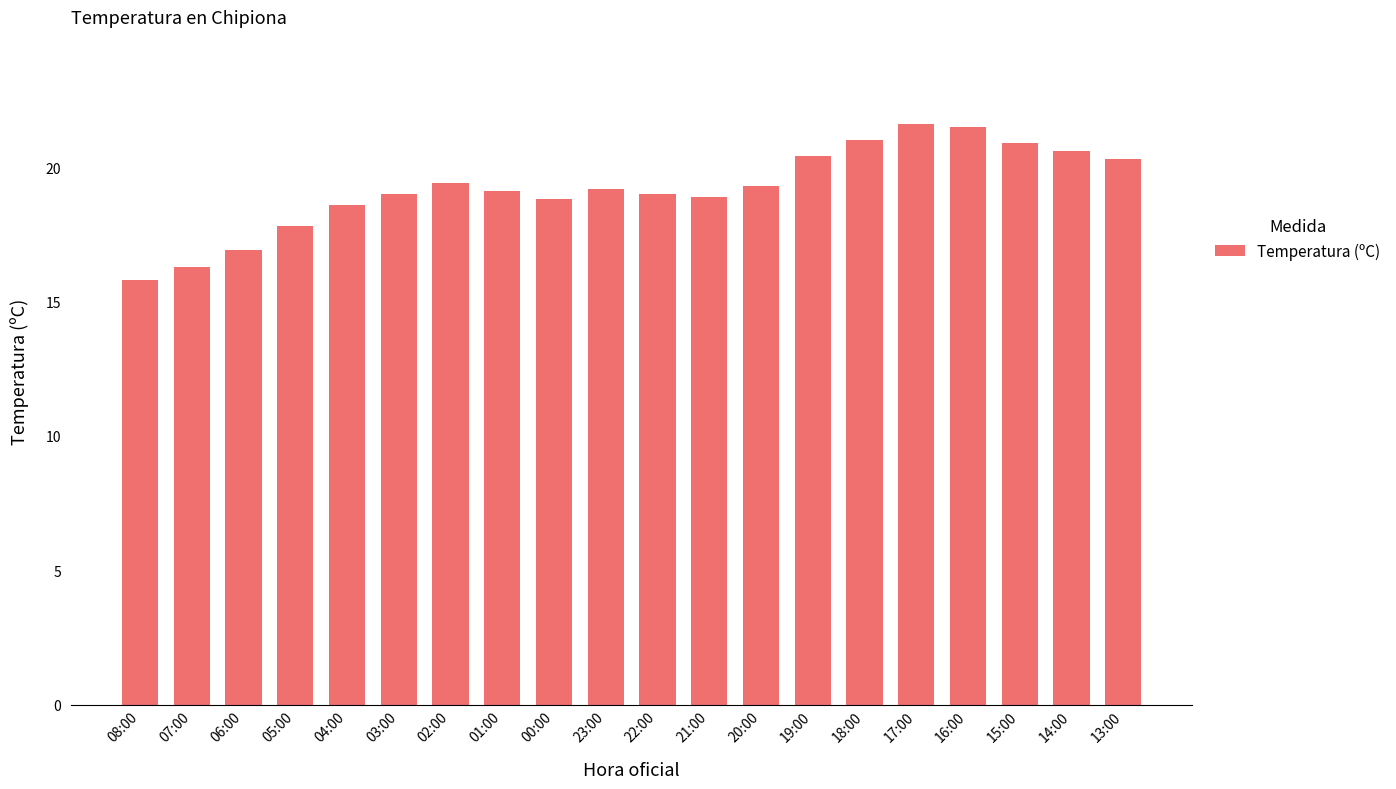

Where is the data nearest to the value 18?

05:00